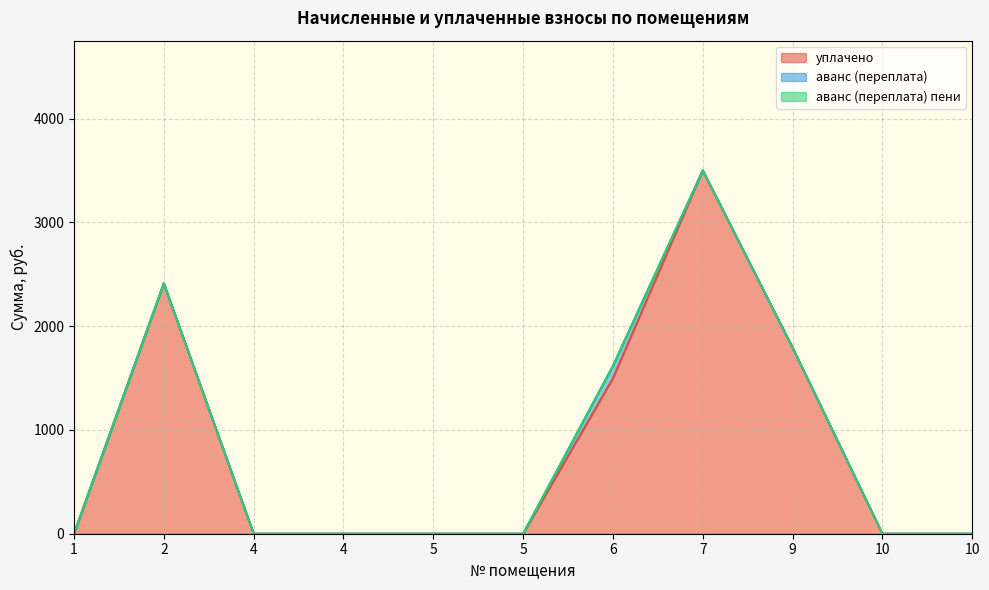

Which has a higher value, 5 or 7?

7